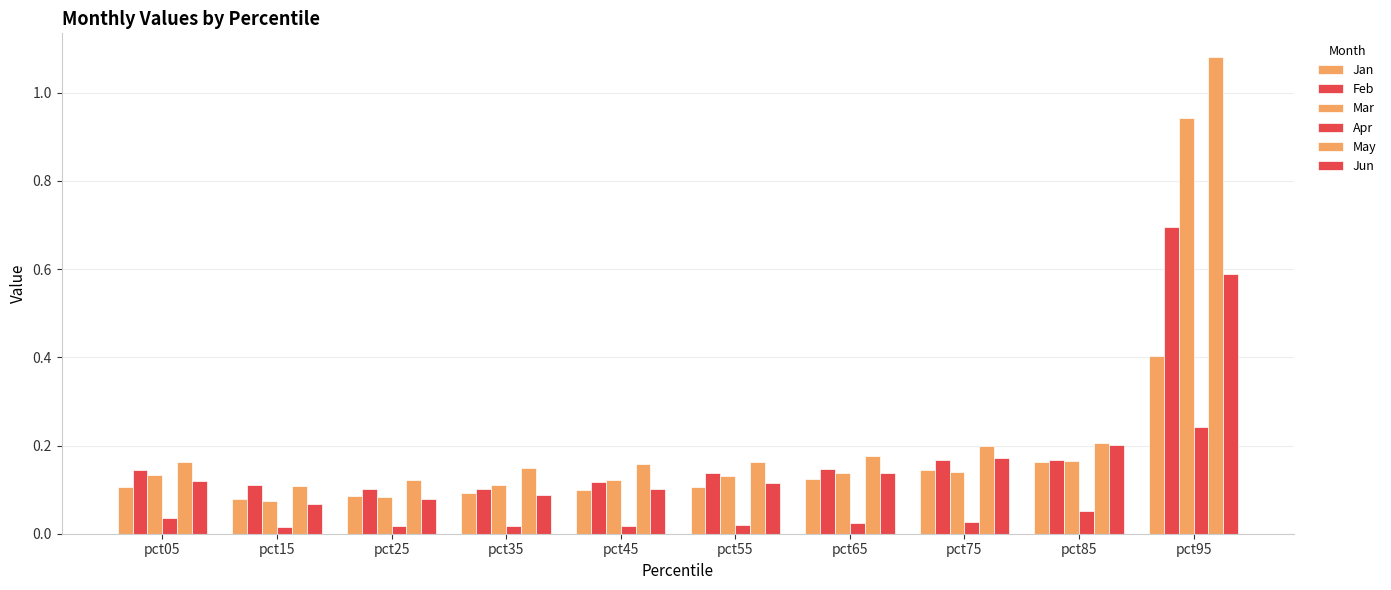

Reading right to left, what are all the values shown in this chart?

Jan: pct95=0.4	pct85=0.2	pct75=0.1	pct65=0.1	pct55=0.1	pct45=0.1	pct35=0.1	pct25=0.1	pct15=0.1	pct05=0.1
Feb: pct95=0.7	pct85=0.2	pct75=0.2	pct65=0.1	pct55=0.1	pct45=0.1	pct35=0.1	pct25=0.1	pct15=0.1	pct05=0.1
Mar: pct95=0.9	pct85=0.2	pct75=0.1	pct65=0.1	pct55=0.1	pct45=0.1	pct35=0.1	pct25=0.1	pct15=0.1	pct05=0.1
Apr: pct95=0.2	pct85=0.1	pct75=0.0	pct65=0.0	pct55=0.0	pct45=0.0	pct35=0.0	pct25=0.0	pct15=0.0	pct05=0.0
May: pct95=1.1	pct85=0.2	pct75=0.2	pct65=0.2	pct55=0.2	pct45=0.2	pct35=0.1	pct25=0.1	pct15=0.1	pct05=0.2
Jun: pct95=0.6	pct85=0.2	pct75=0.2	pct65=0.1	pct55=0.1	pct45=0.1	pct35=0.1	pct25=0.1	pct15=0.1	pct05=0.1